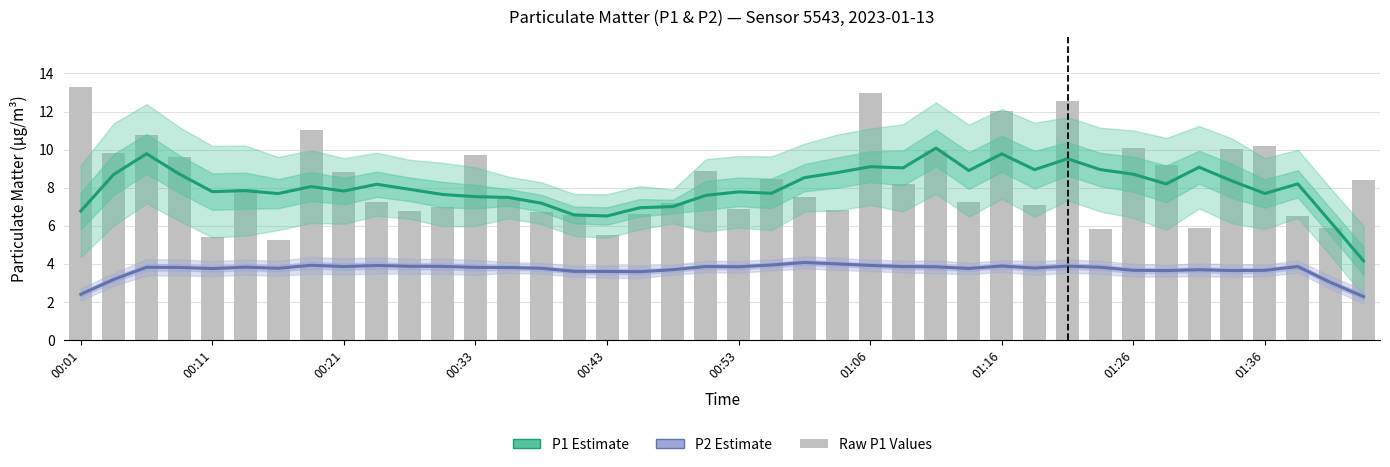

Reading left to right, transcribe all the data shown in this chart.

P1 Estimate: 6.8	8.7	9.8	8.7	7.8	7.8	7.7	8.1	7.8	8.2	7.9	7.6	7.5	7.5	7.2	6.6	6.5	6.9	7.0	7.6	7.8	7.7	8.5	8.8	9.1	9.0	10.1	8.9	9.8	8.9	9.5	8.9	8.7	8.2	9.1	8.4	7.7	8.2	6.2	4.2
P2 Estimate: 2.4	3.2	3.8	3.8	3.8	3.8	3.8	3.9	3.9	3.9	3.9	3.9	3.8	3.8	3.8	3.6	3.6	3.6	3.7	3.9	3.8	3.9	4.1	4.0	3.9	3.9	3.8	3.8	3.9	3.8	3.9	3.8	3.7	3.6	3.7	3.6	3.7	3.9	3.0	2.3